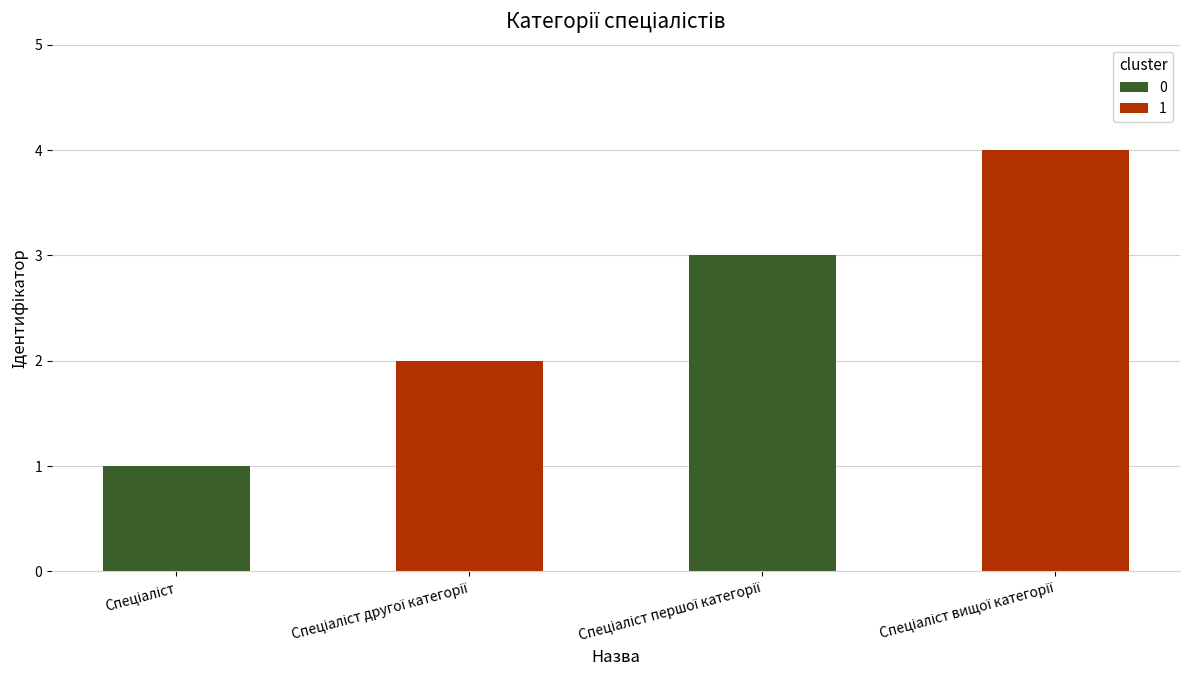

What is the difference between the maximum and minimum values?

3